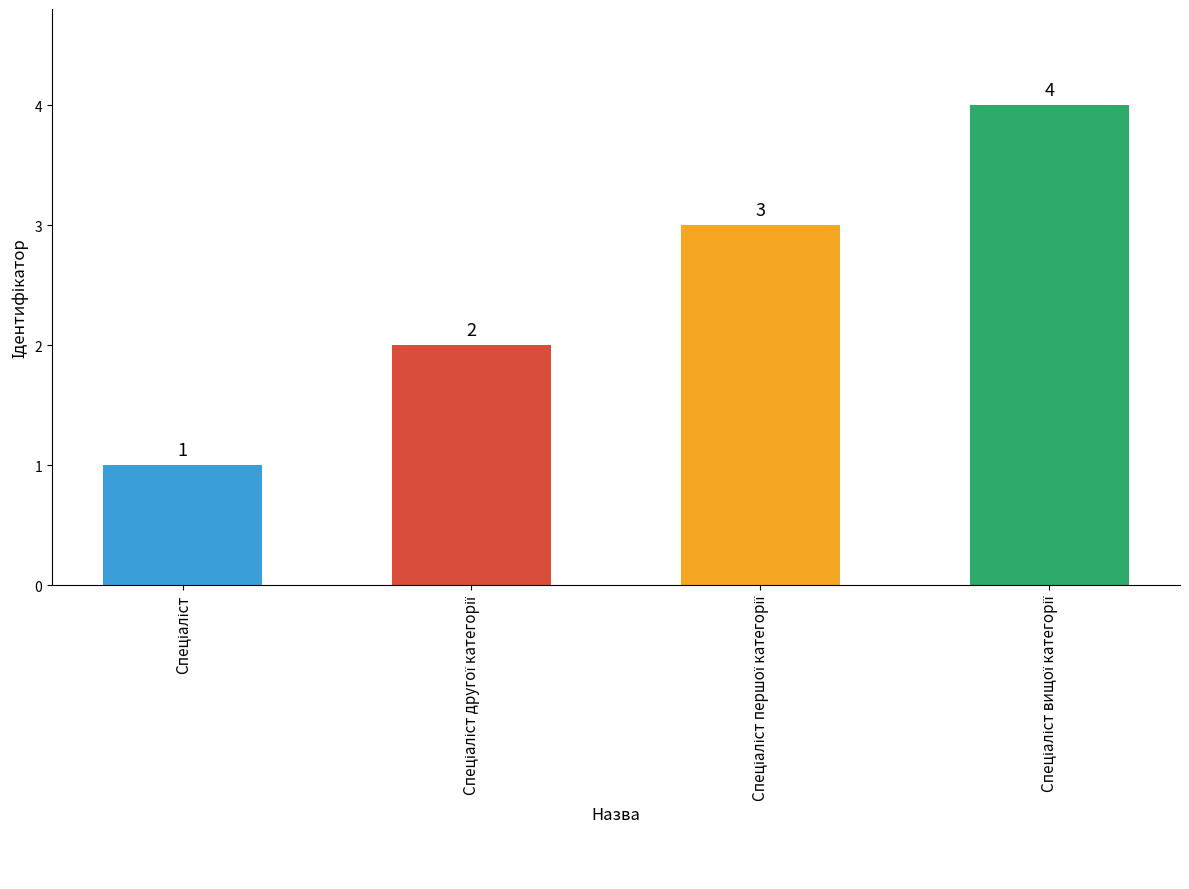

Reading right to left, what are all the values shown in this chart?

4	3	2	1